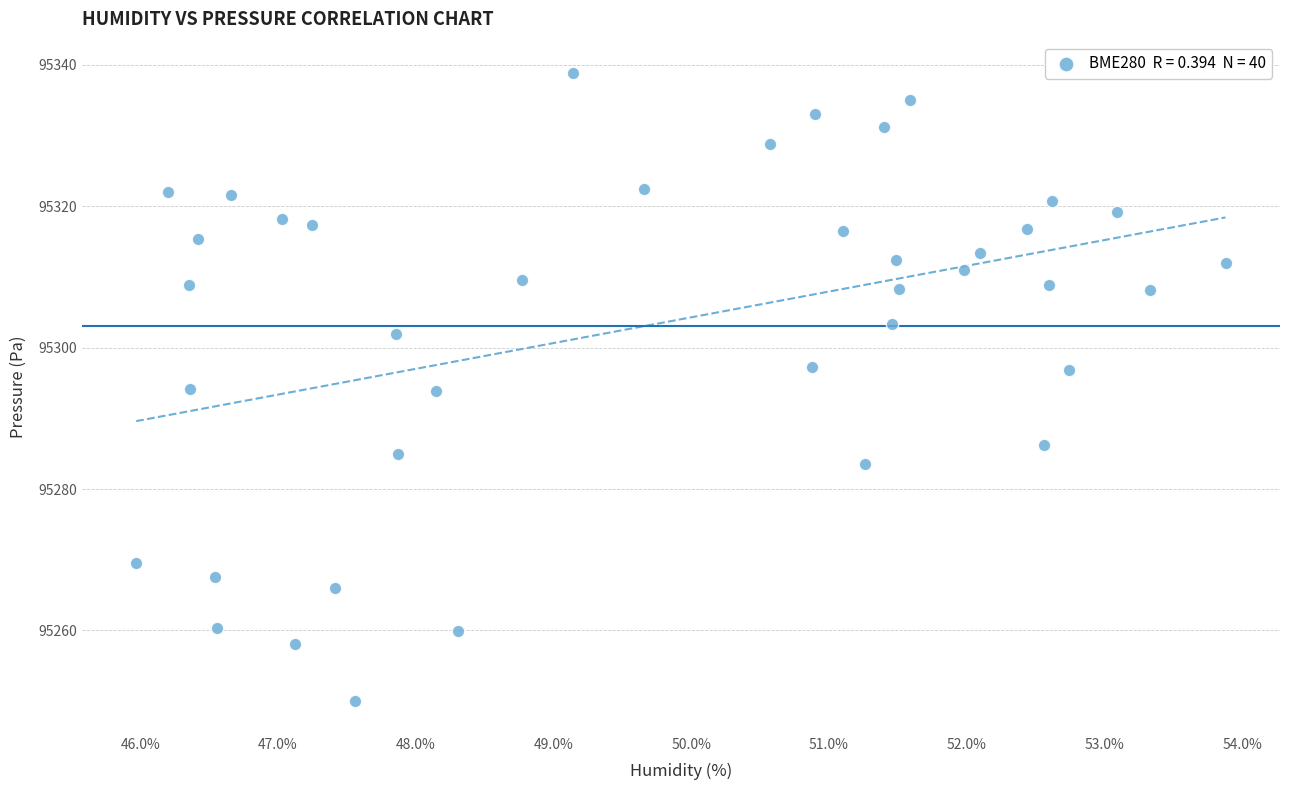

What is the range of X values (max minus min)?

7.9